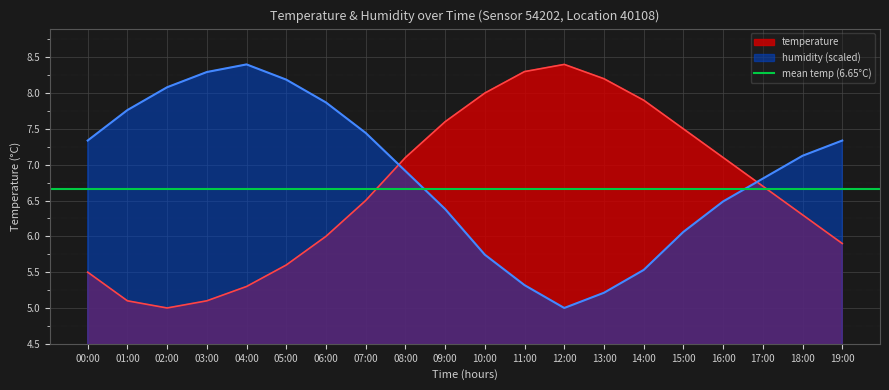

Is it true that temperature equals 5.9 at 19:00?

True